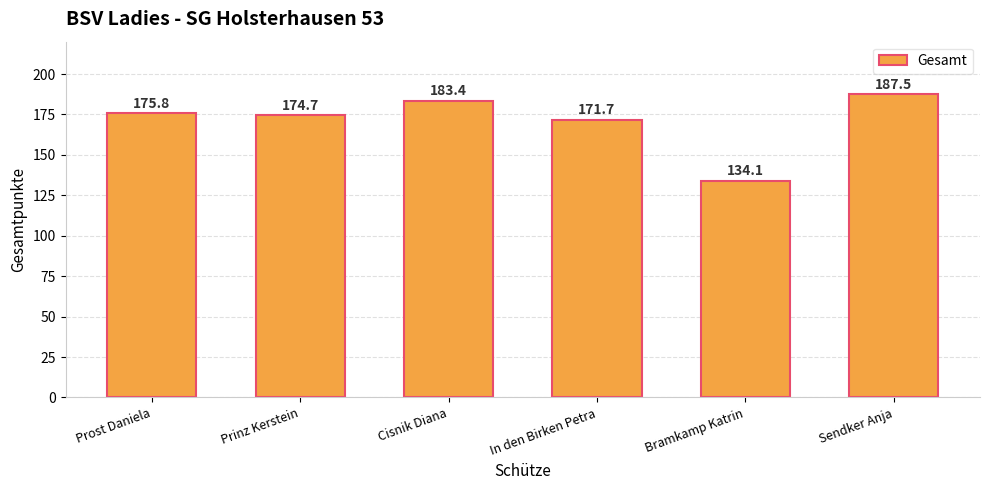

Reading left to right, transcribe all the data shown in this chart.

175.8	174.7	183.4	171.7	134.1	187.5